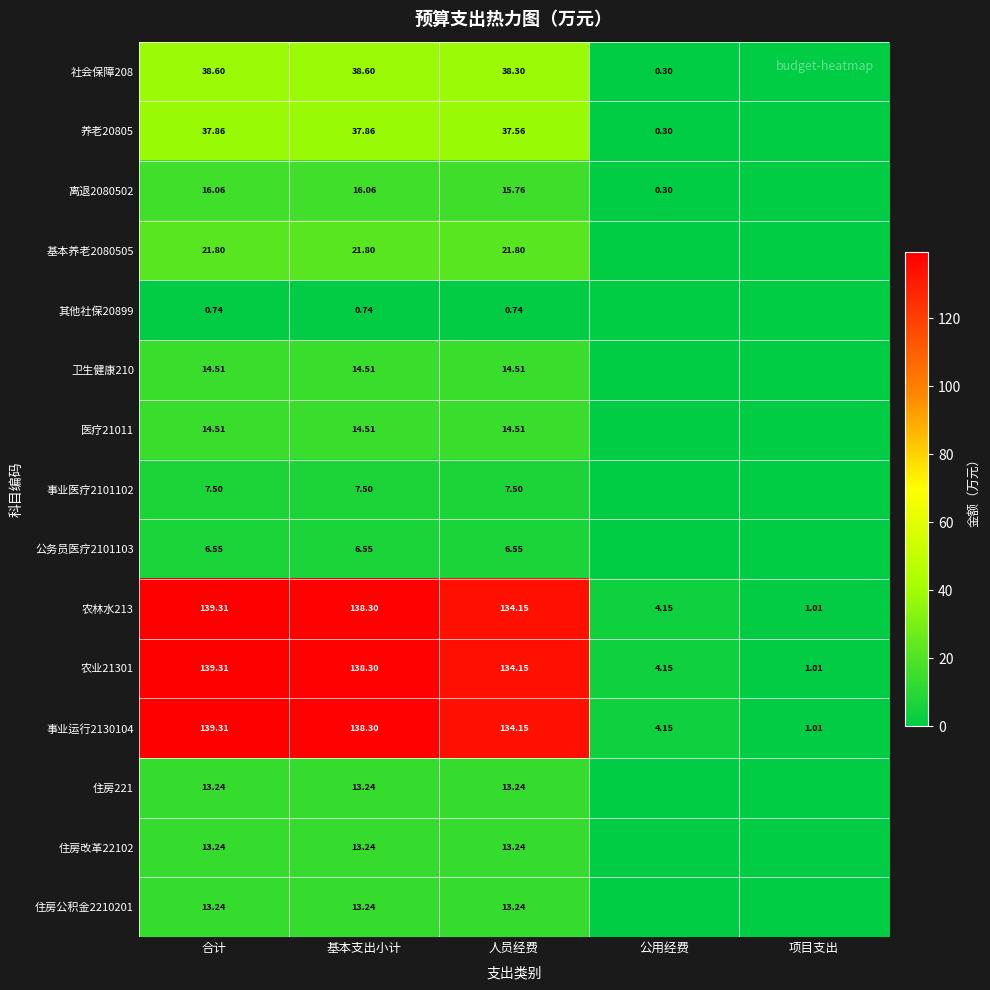

At which label does 农业21301 reach its peak?

合计